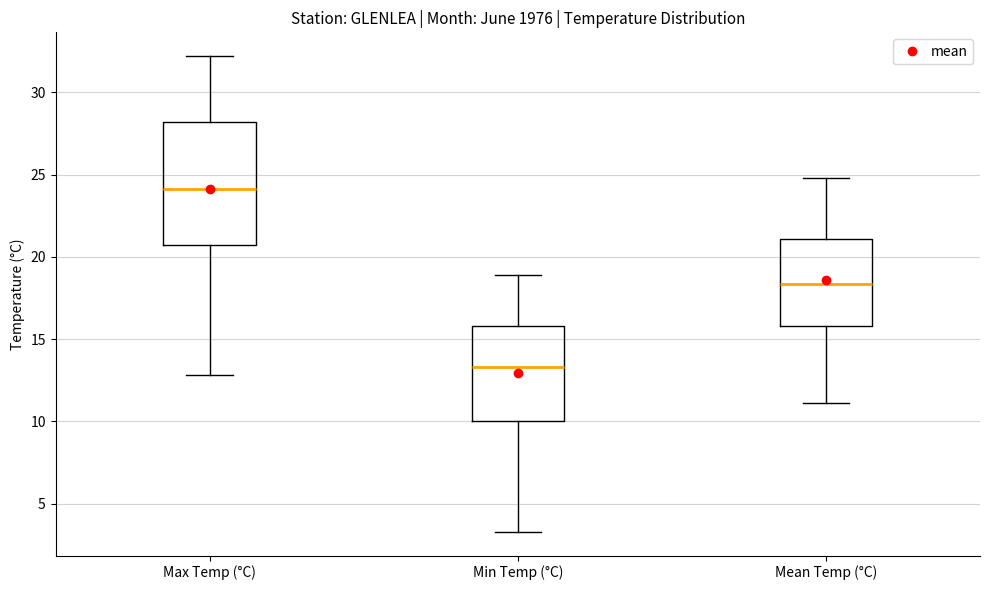

Comparing the boxes themselves (not the whiskers), which one is the tallest?

Max Temp (°C)